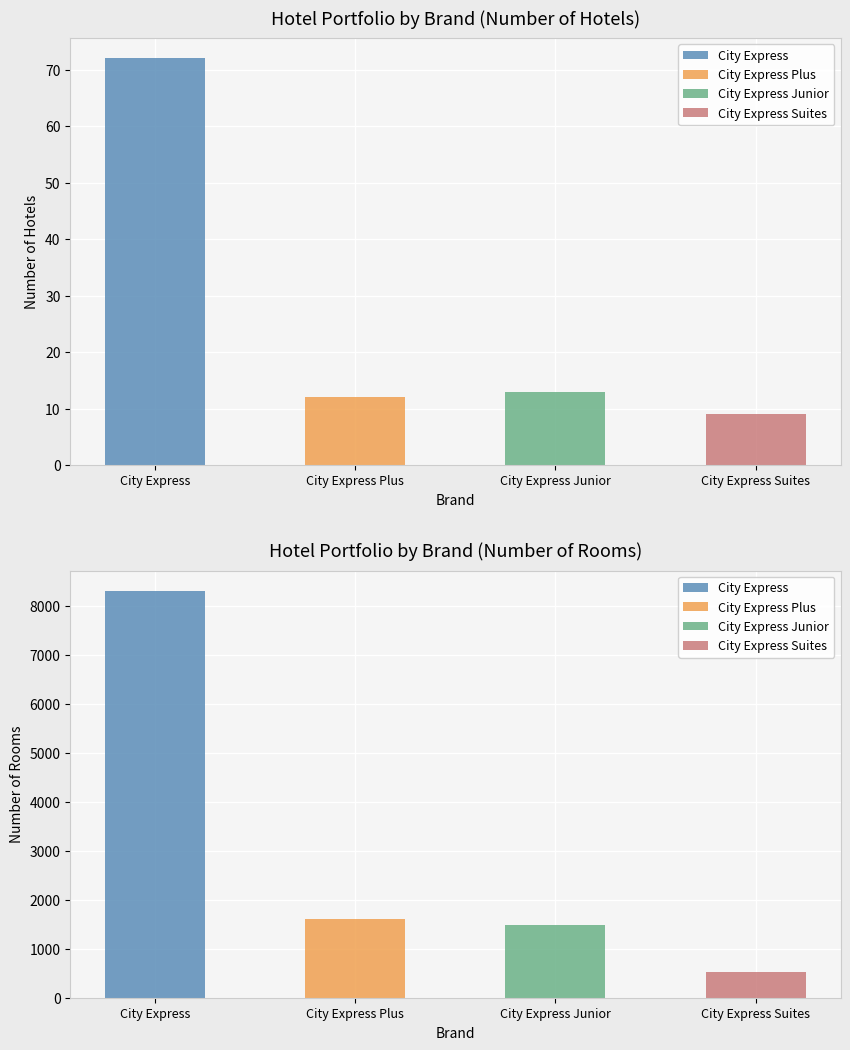

What is the difference between the maximum and minimum values in the City Express series?

8241